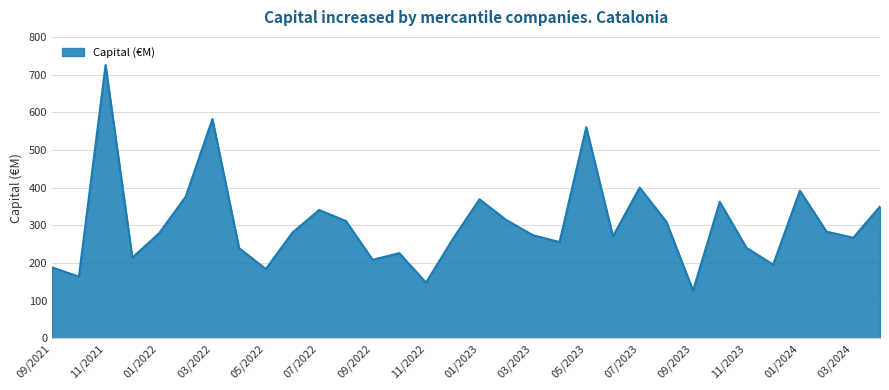

What is the difference between the maximum and minimum values?

598.7